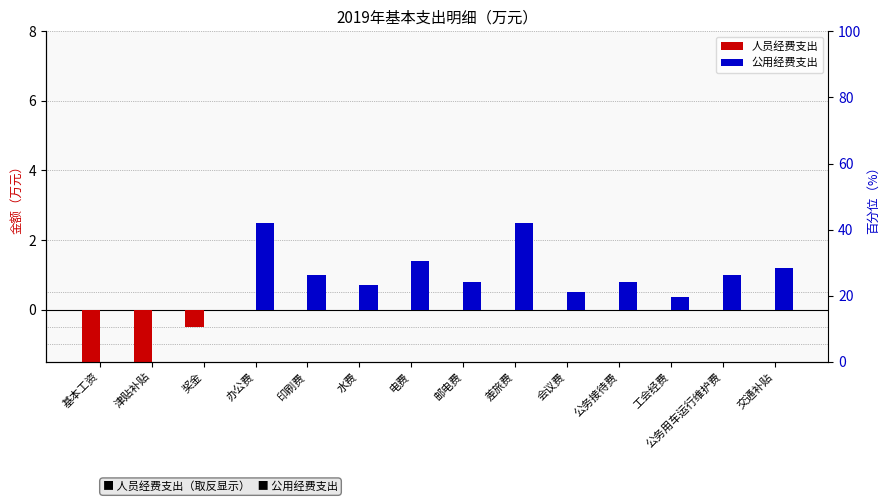

At 办公费, list the series in order from largest to smallest.

公用经费支出, 人员经费支出